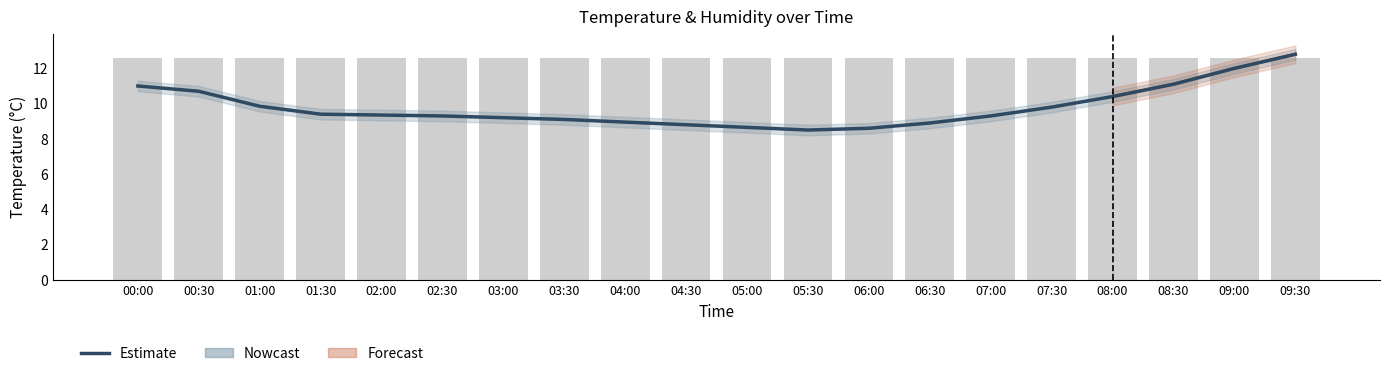

What is the average value of the humidity series?

12.6